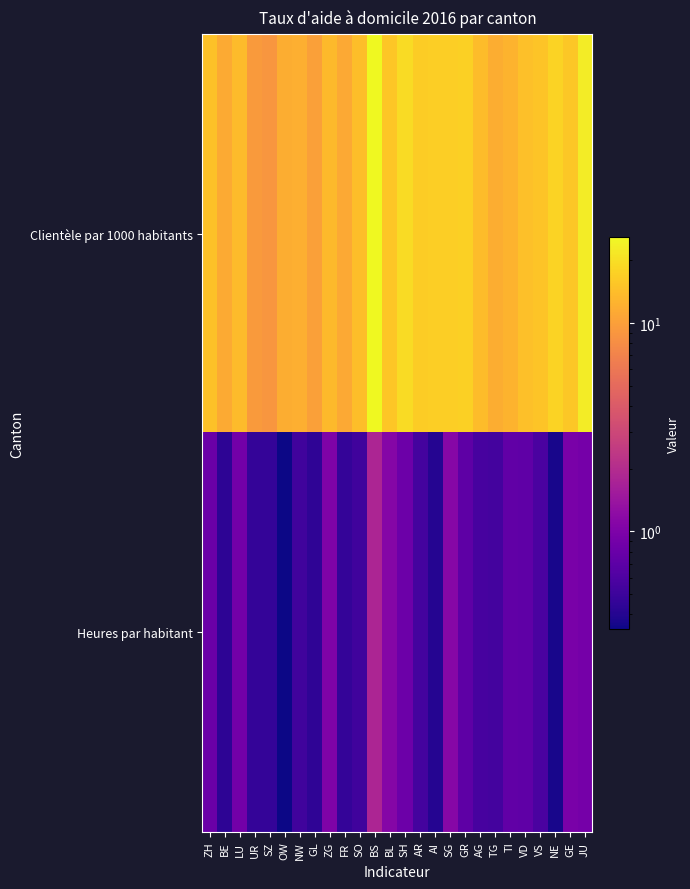

What is the total value across all series at AG?

14.6